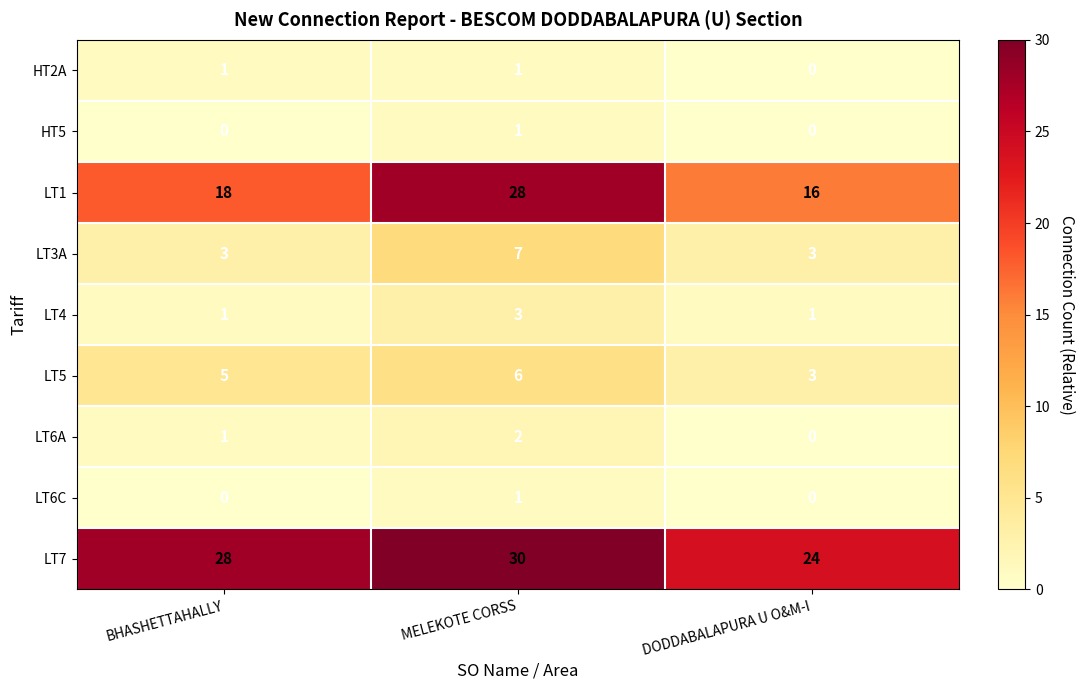

Reading left to right, list all the values displayed in this chart.

HT2A: 1	1	0
HT5: 0	1	0
LT1: 18	28	16
LT3A: 3	7	3
LT4: 1	3	1
LT5: 5	6	3
LT6A: 1	2	0
LT6C: 0	1	0
LT7: 28	30	24